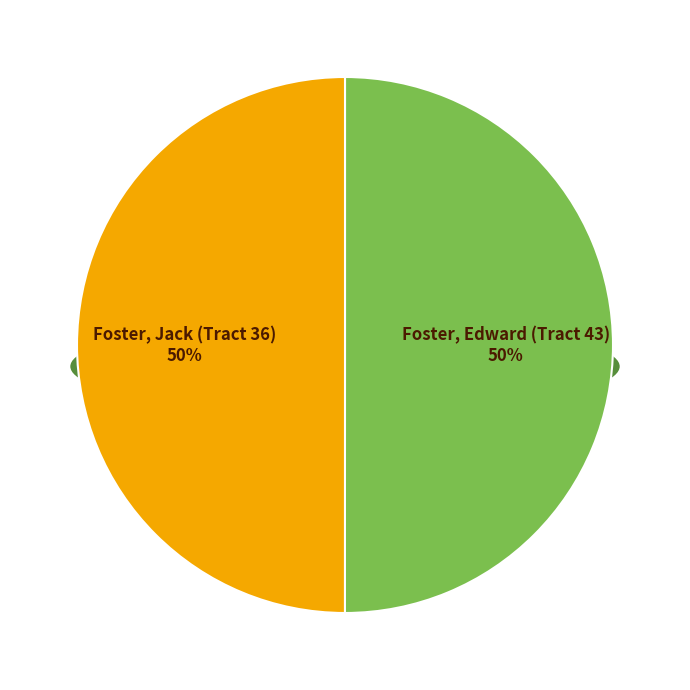

To the nearest percent, what portion does Foster, Jack (Tract 36) represent?

50%